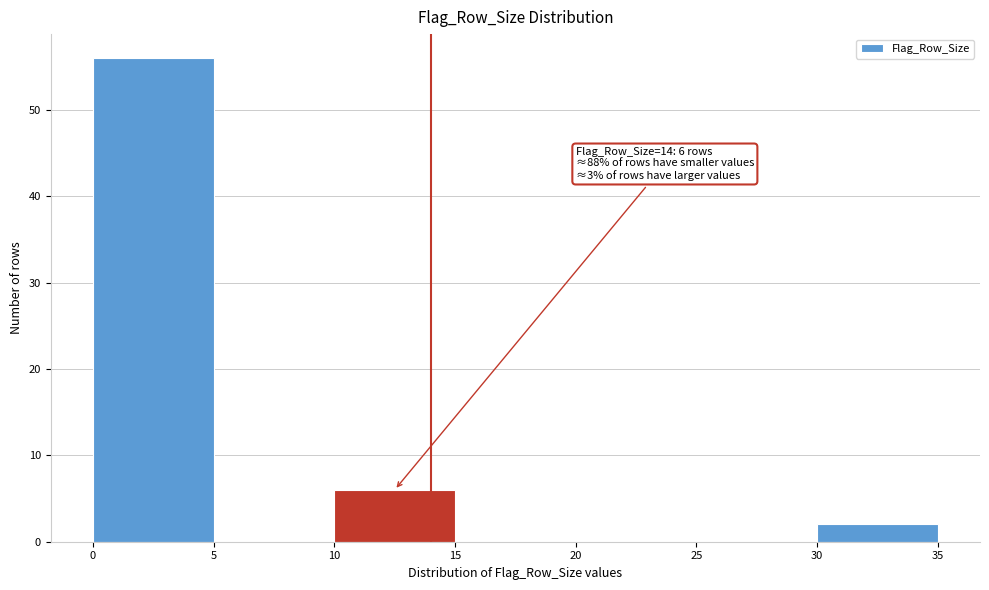

Over which range of the x-axis is the bar tallest?

0 to 5